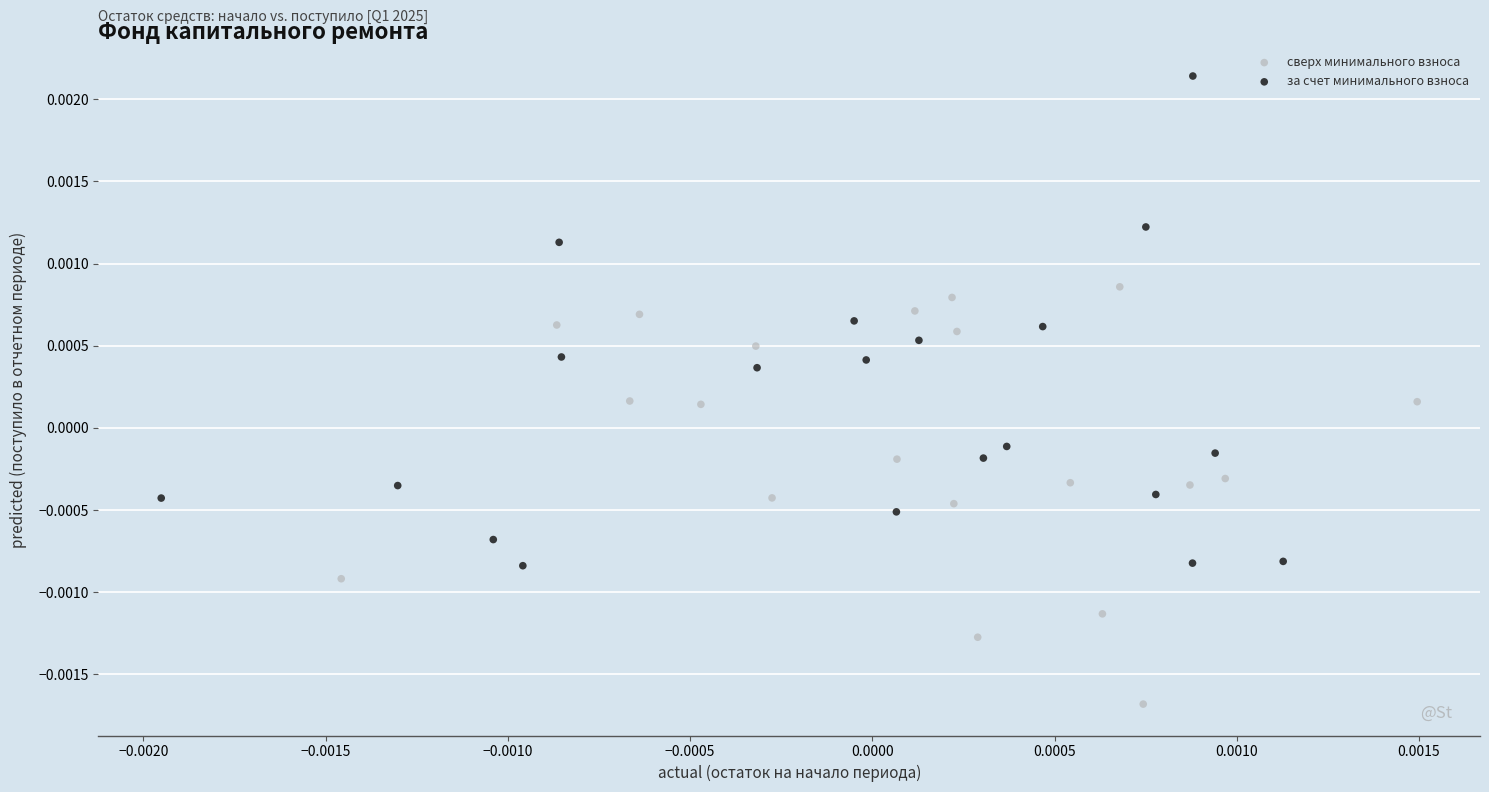

What are all the series names shown in the legend?

сверх минимального взноса, за счет минимального взноса